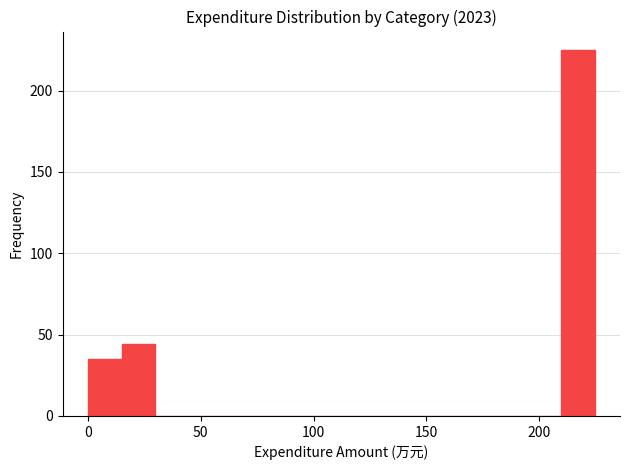

Read against the x-axis, roughly where is the centre of the tallest bar?

215